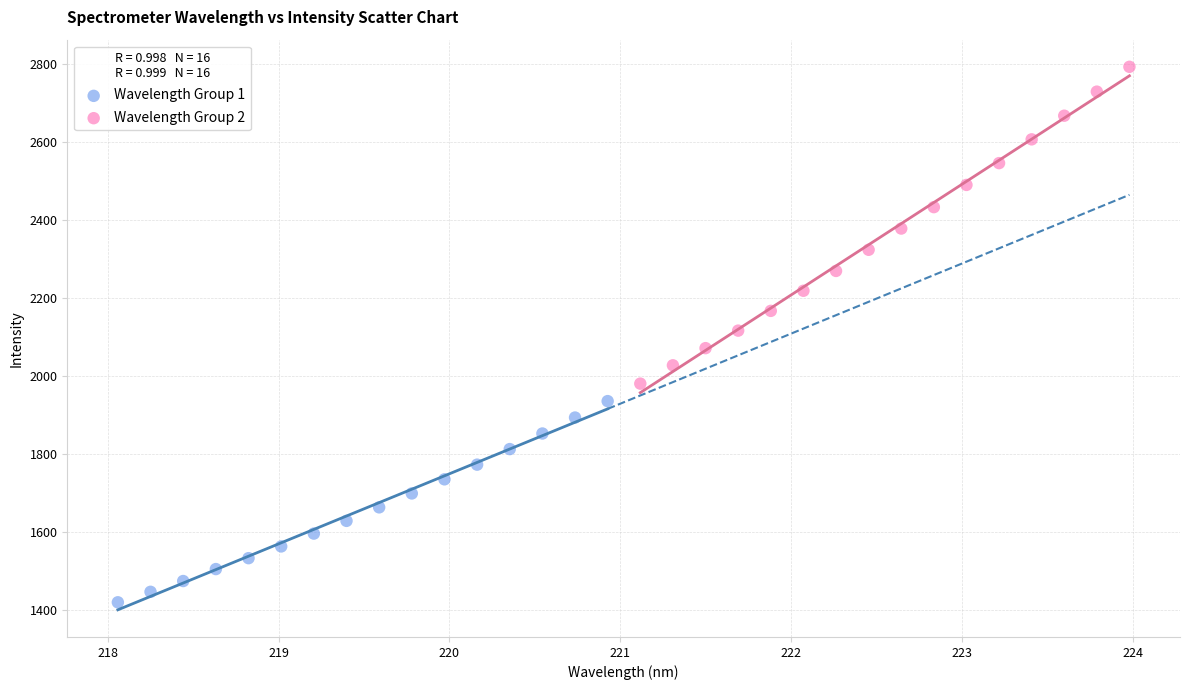

Which series contains the lowest Y value?

Wavelength Group 1